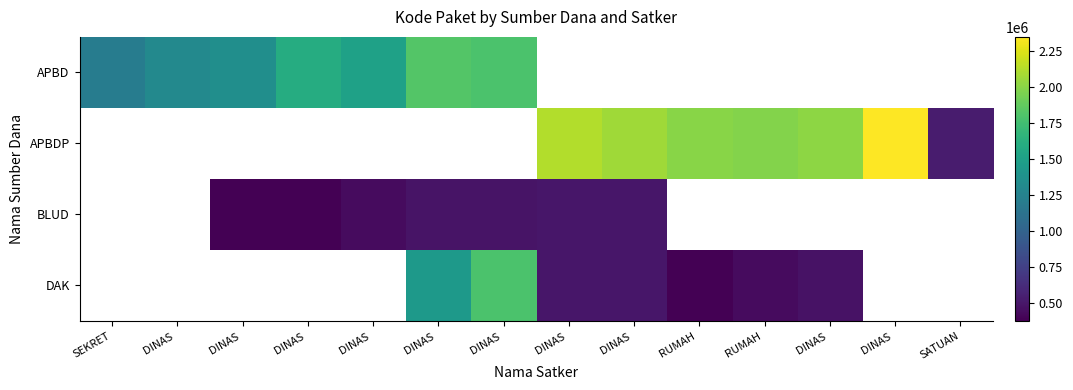

What is the difference between the maximum and minimum values in the APBD series?

615184.0